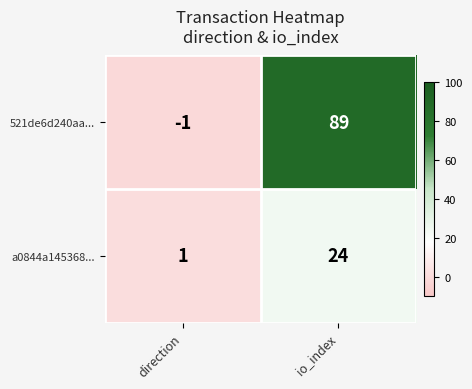

Which category has the highest value across all series?

io_index